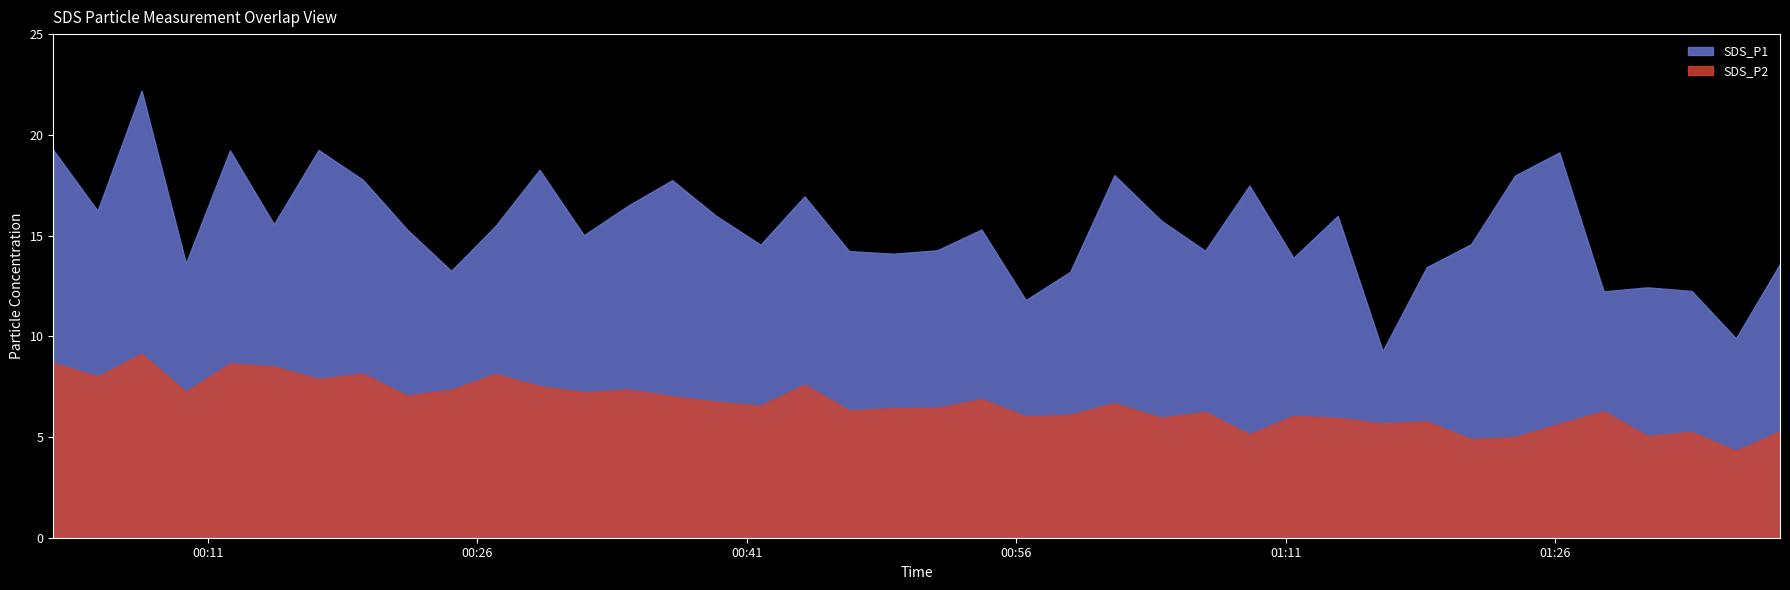

List the series in order of their peak value, highest first.

SDS_P1, SDS_P2